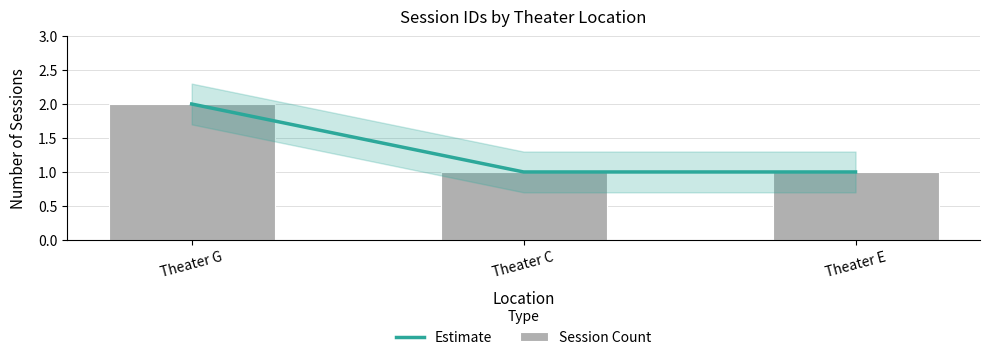

List the labels in order of Session Count value, largest first.

Theater G, Theater C, Theater E